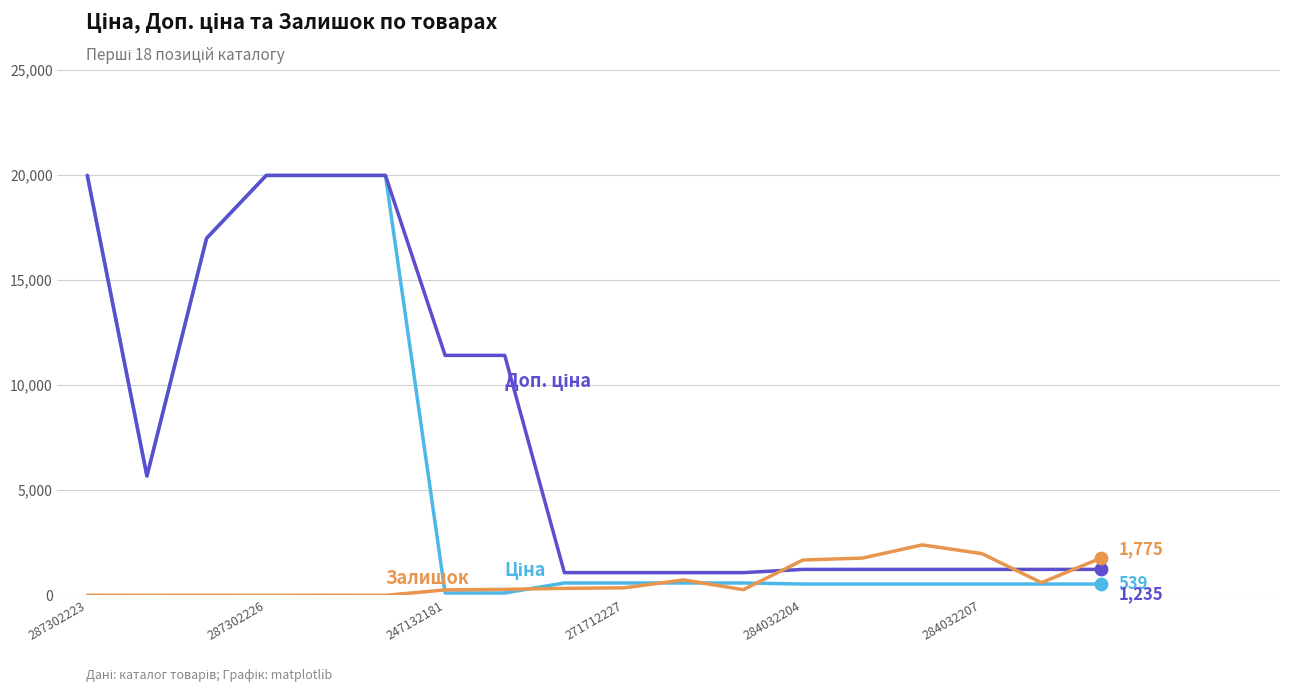

What is the greatest value displayed?

19964.2